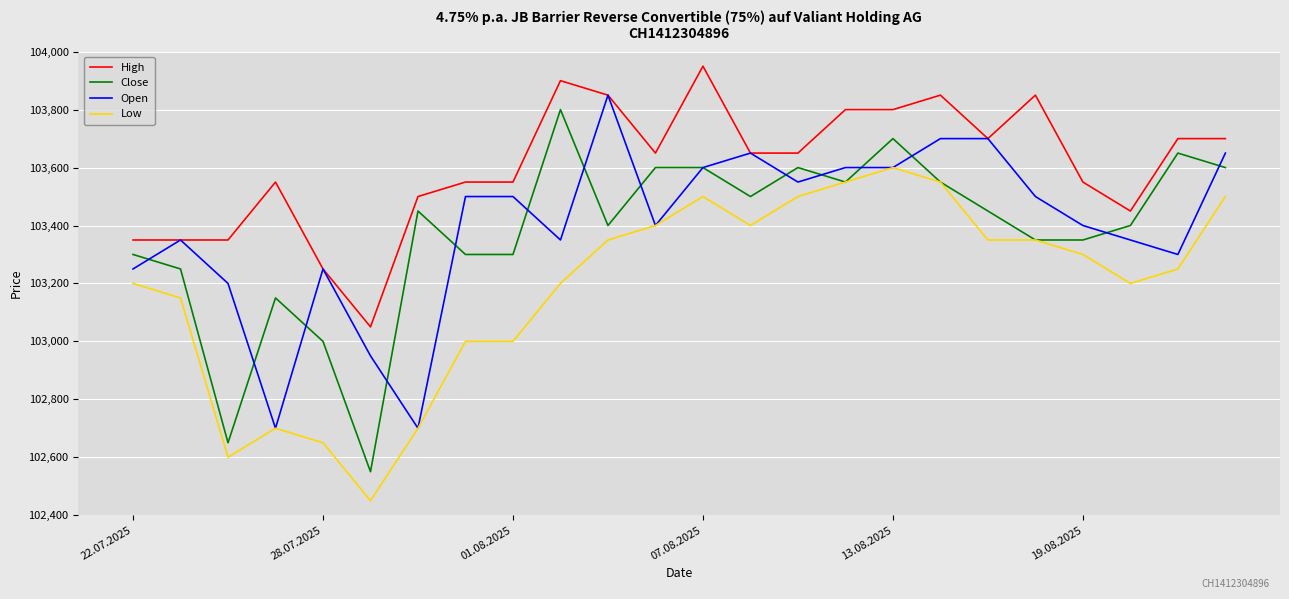

What is the difference between the second highest and second lowest values in the Close series?

1050